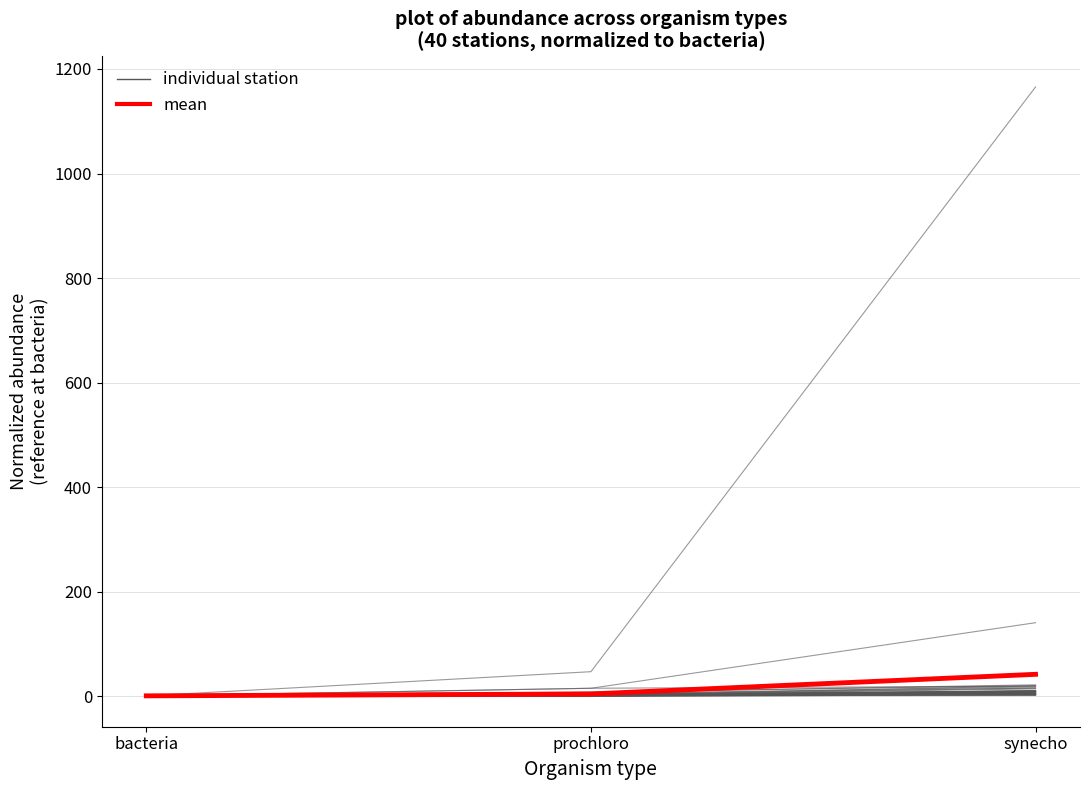

The value of mean at bacteria is 1.0. True or false?

True